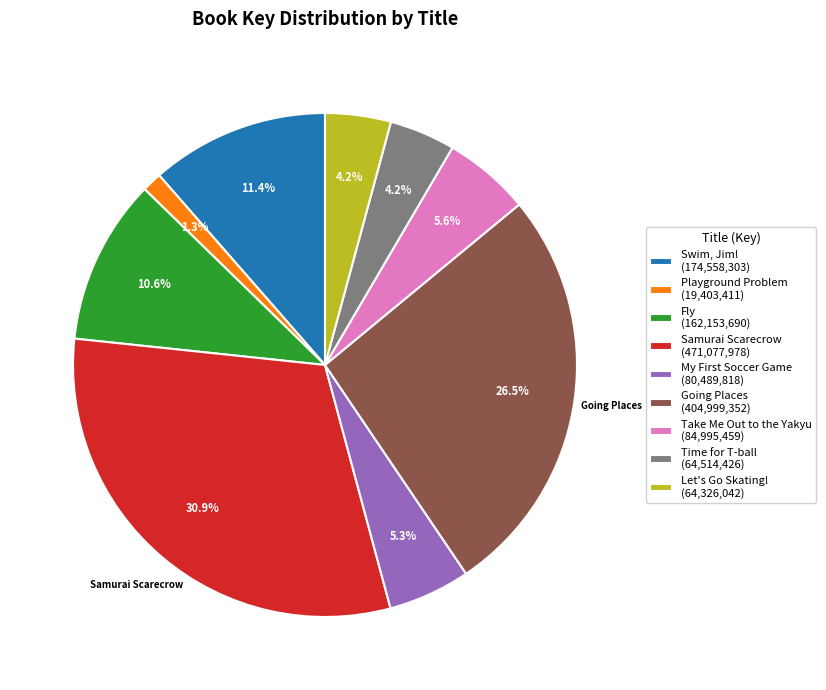

How many slices are in this pie chart?

9